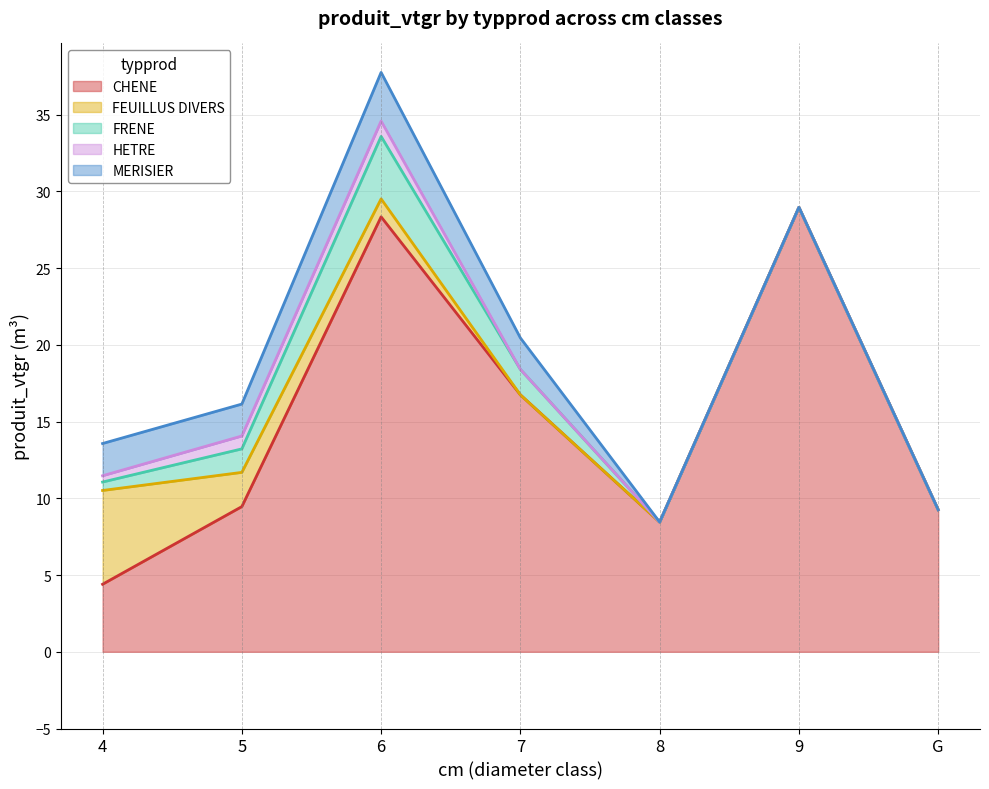

Does the chart display data point markers on the line(s)?

No